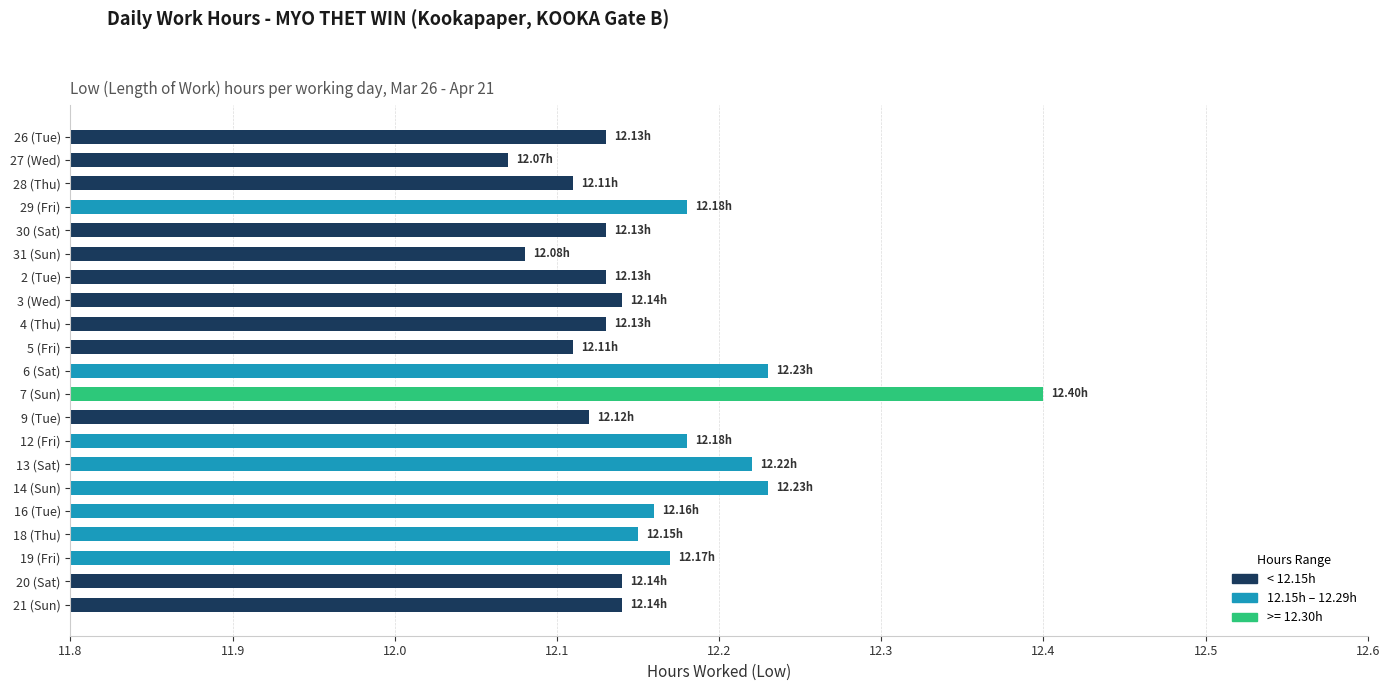

What is the difference between the maximum and minimum values?

0.3